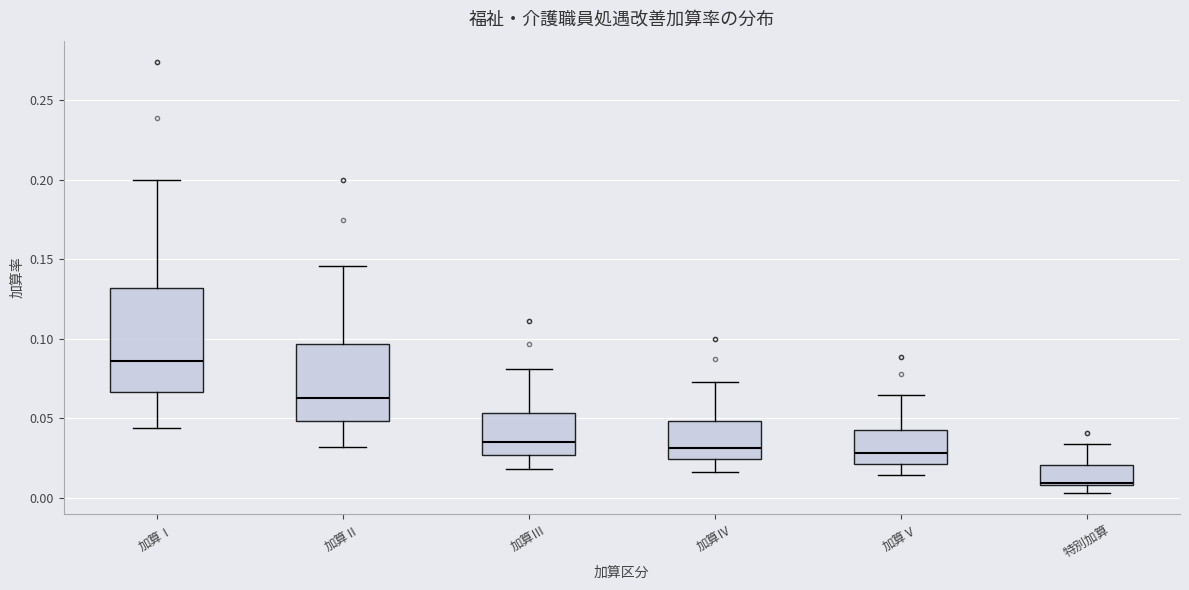

Reading left to right, read every box against the y-axis: the position of its median line, the range the box covers, and the ends of its whiskers. The values are not printed on the chart, so give them approximately, as read against the axis.

加算Ⅰ: median 0.085, box 0.065 to 0.130, whiskers 0.045 to 0.200
加算Ⅱ: median 0.065, box 0.050 to 0.095, whiskers 0.030 to 0.145
加算Ⅲ: median 0.035, box 0.025 to 0.055, whiskers 0.020 to 0.080
加算Ⅳ: median 0.030, box 0.025 to 0.050, whiskers 0.015 to 0.075
加算Ⅴ: median 0.030, box 0.020 to 0.045, whiskers 0.015 to 0.065
特別加算: median 0.010 (just above the box's lower edge), box 0.010 to 0.020, whiskers 0.005 to 0.035